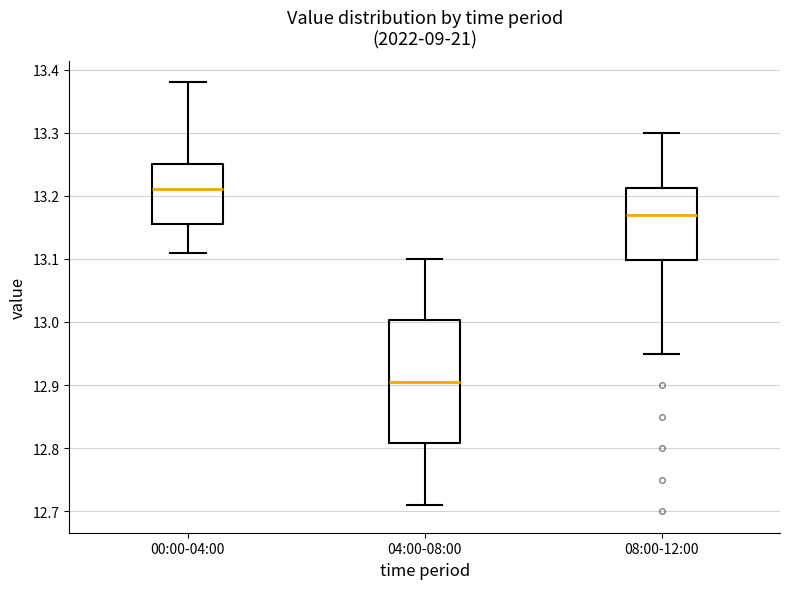

Which box is the tallest, from its lower edge to its upper edge?

04:00-08:00